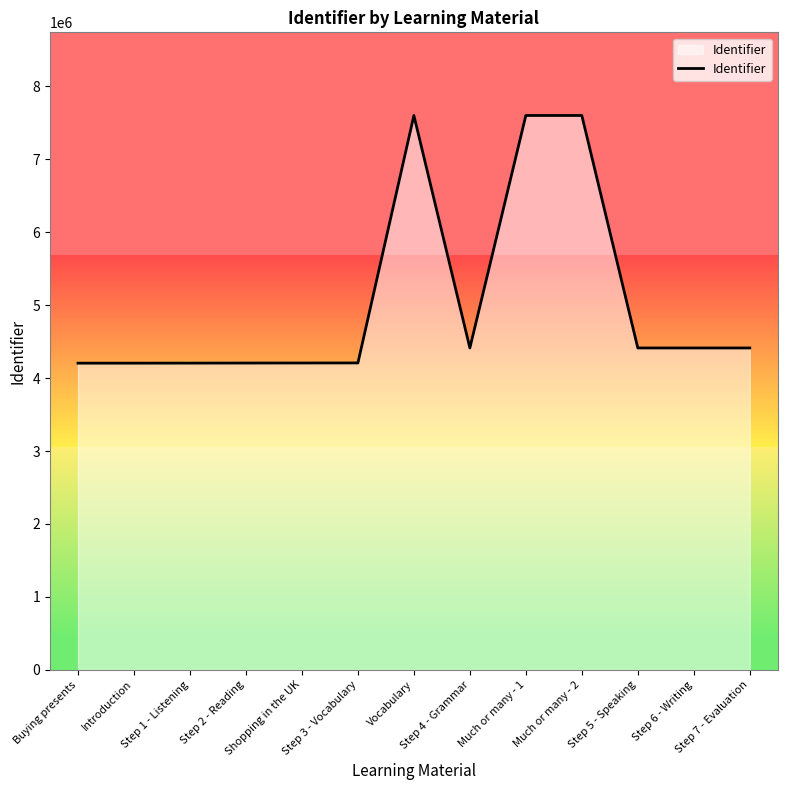

What is the sum of all values?

65696411